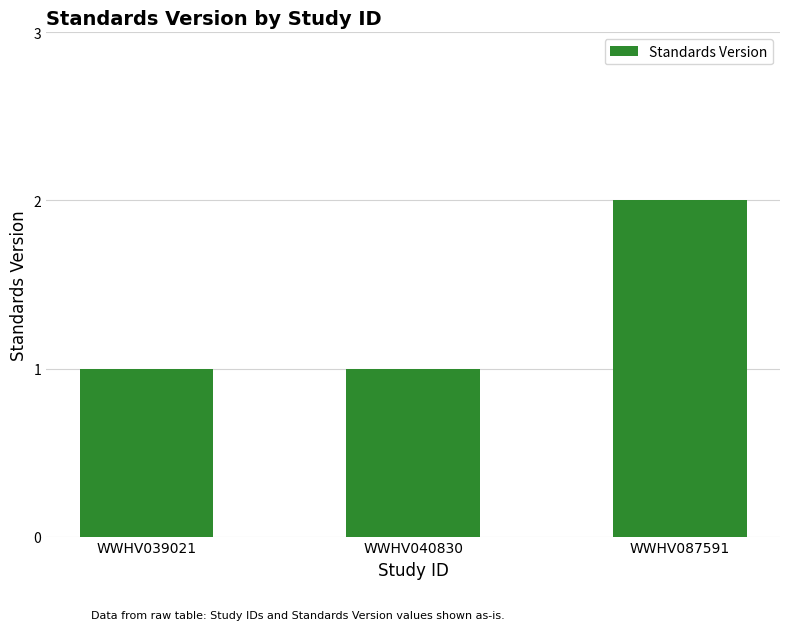

At which category does the chart reach its peak across all series?

WWHV087591